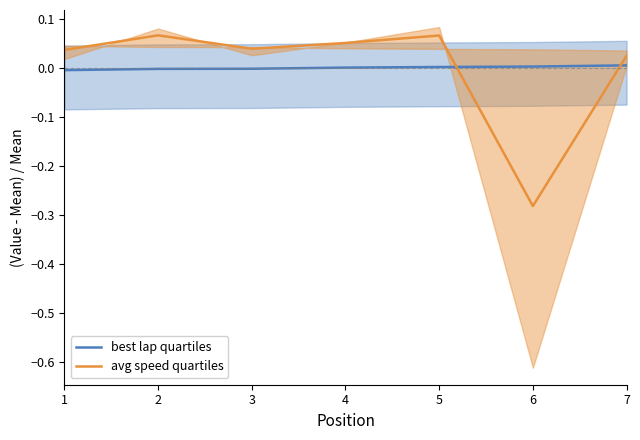

Between which two adjacent categories do best lap quartiles and avg speed quartiles first intersect?

5 and 6